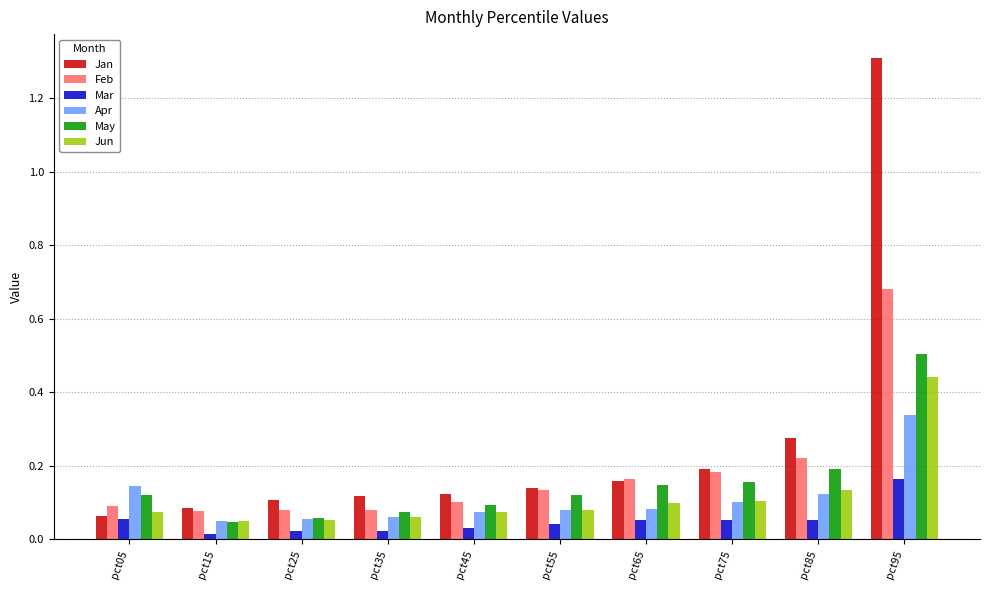

At which category is the sum across all series the highest?

pct95